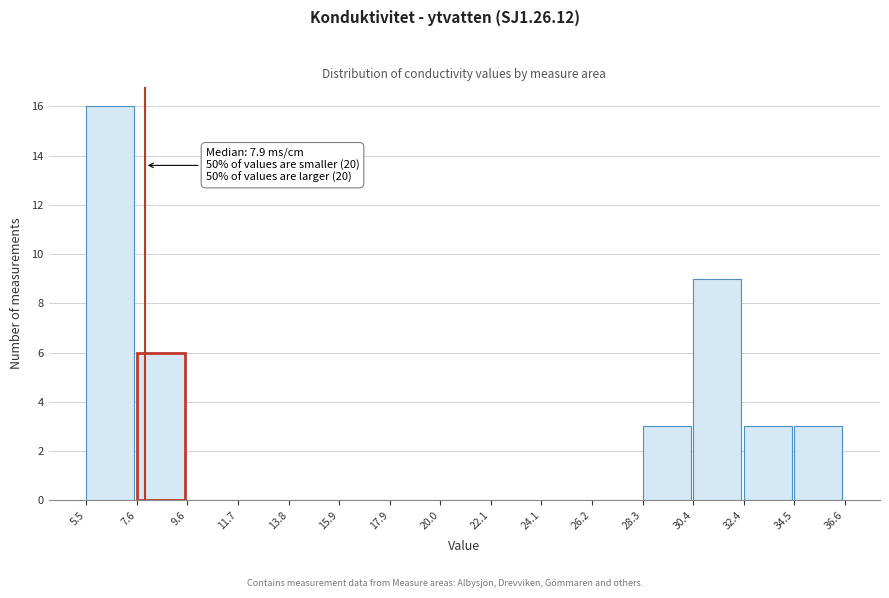

Over which range of the x-axis is the bar tallest?

5.5 to 7.6